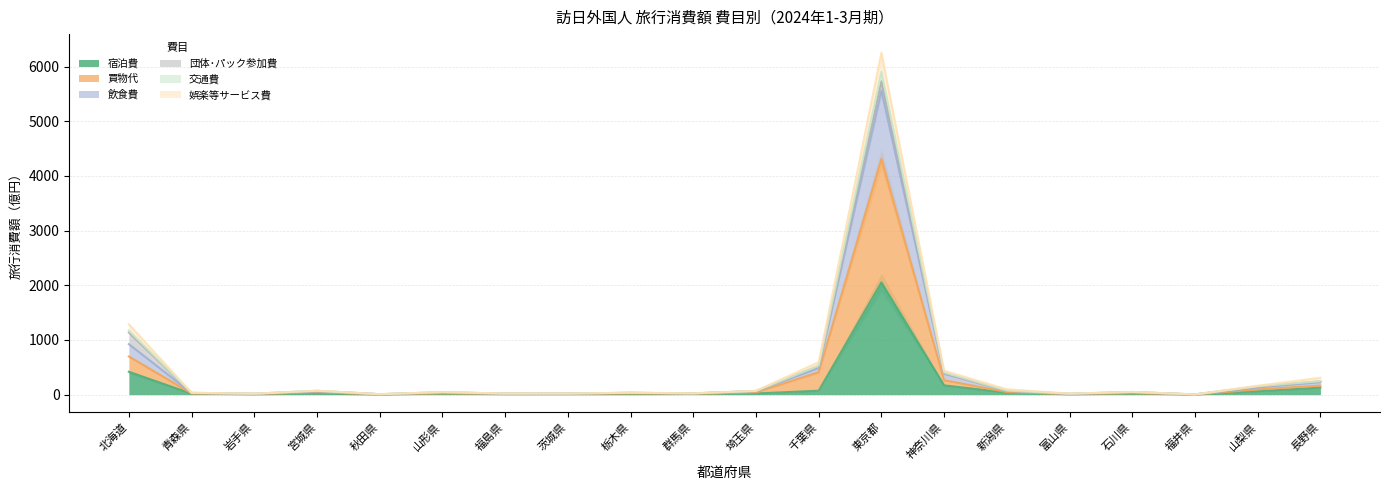

Which has a higher value, 福島県 or 千葉県?

千葉県